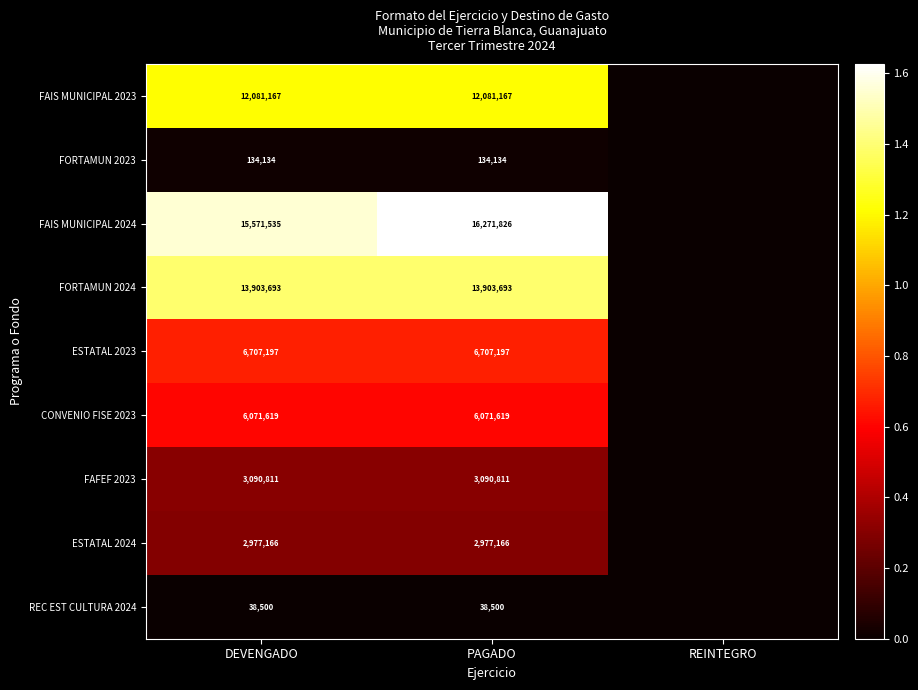

Is the value of CONVENIO FISE 2023 at PAGADO greater than the value of ESTATAL 2023 at DEVENGADO?

No